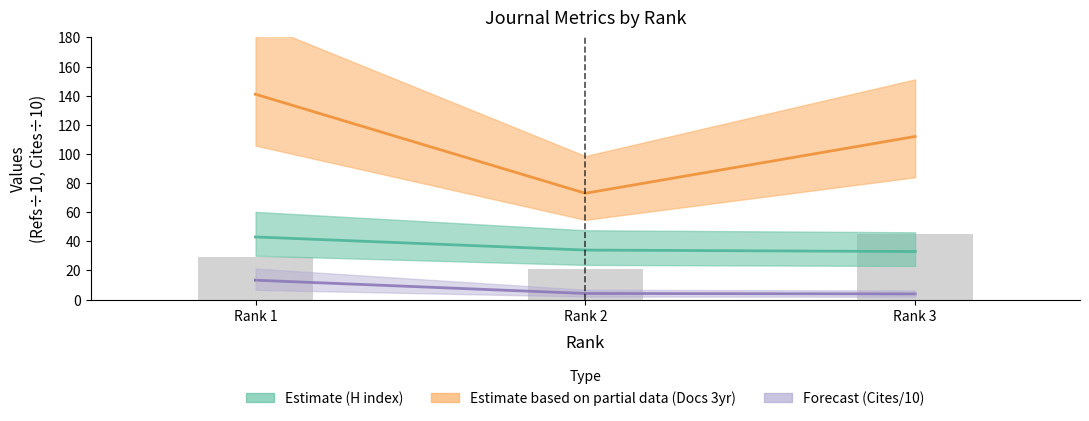

How many values in the Total Docs. 3yr (center) series are below 112?

1